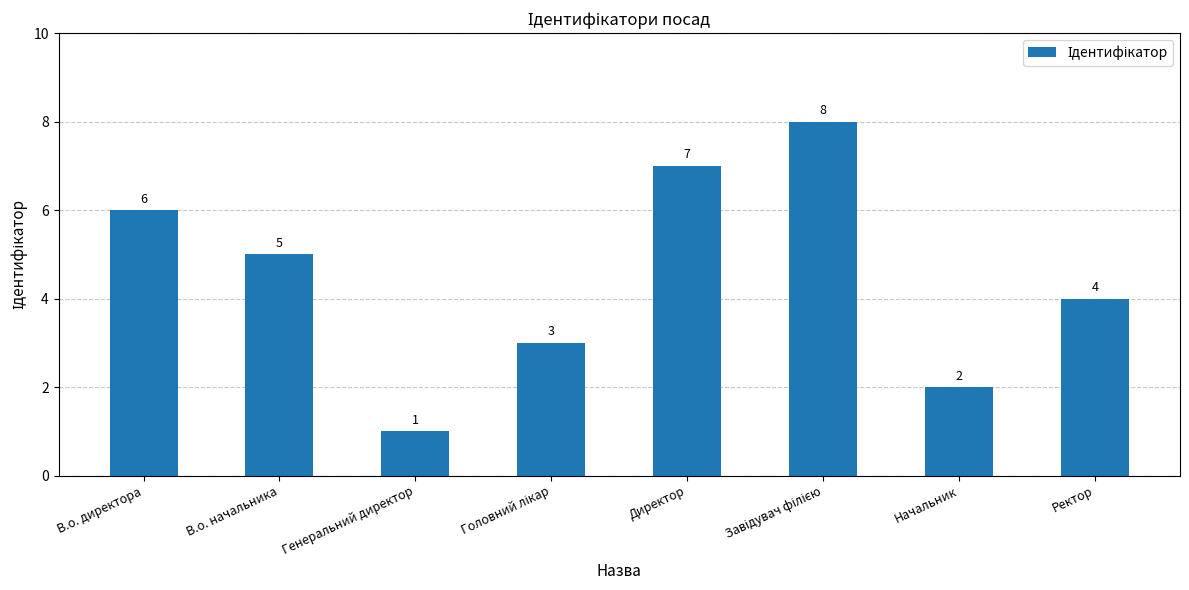

What is the difference between the second highest and minimum values?

6